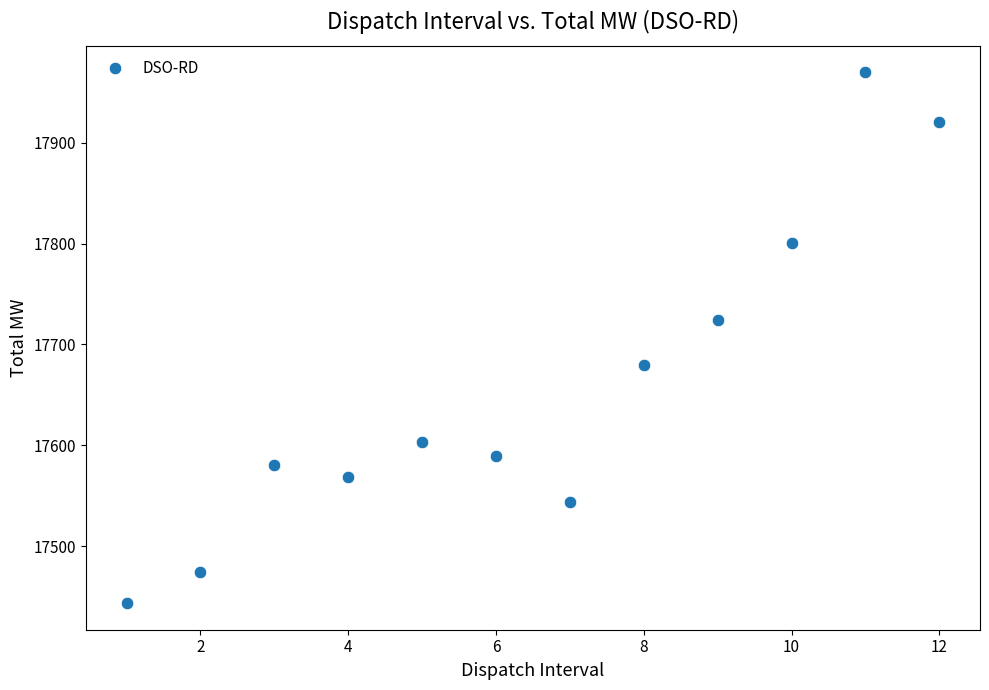

What is the range of X values (max minus min)?

11.0